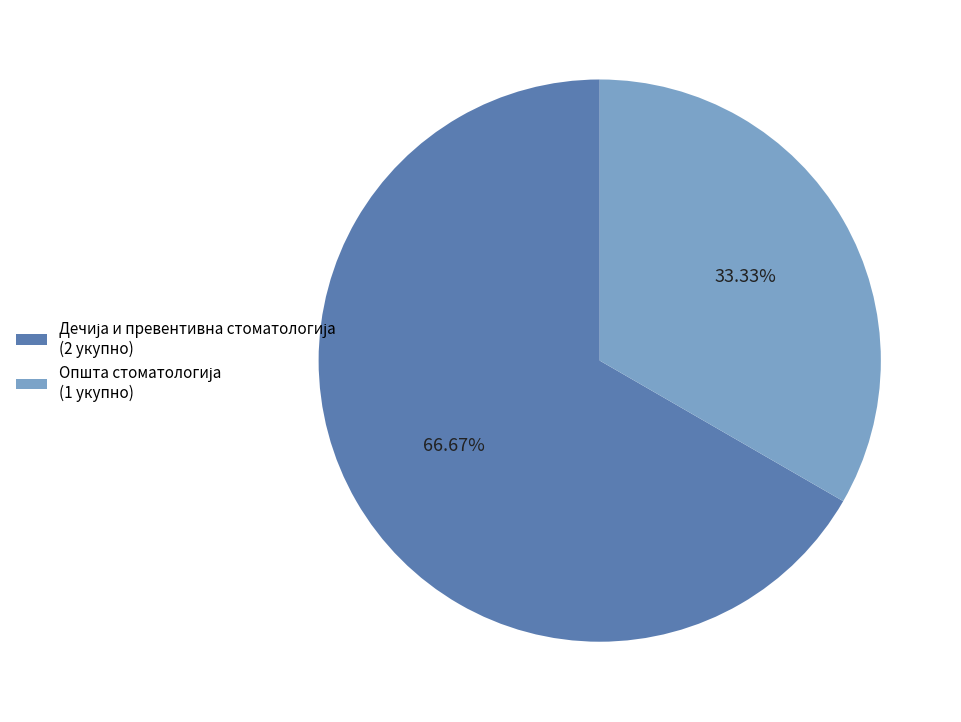

How many slices are in this pie chart?

2